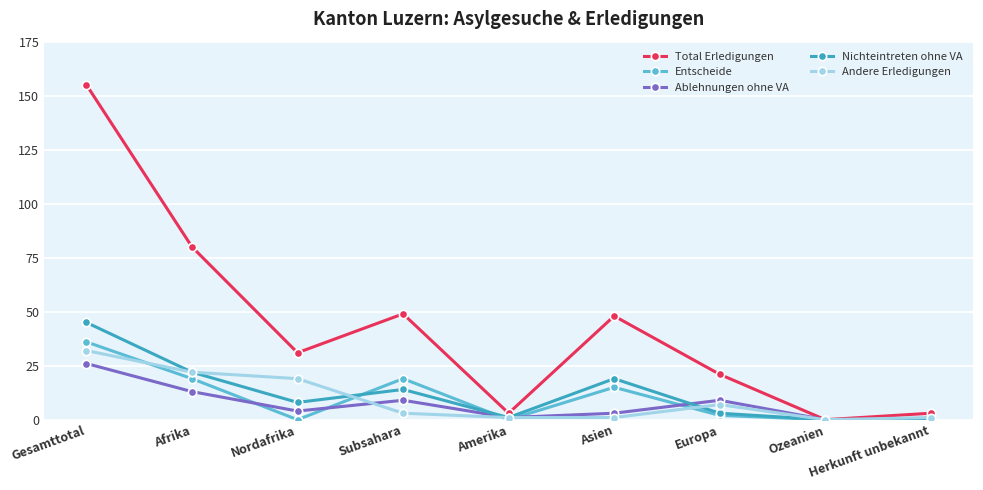

Which series has the largest range (max minus min)?

Total Erledigungen